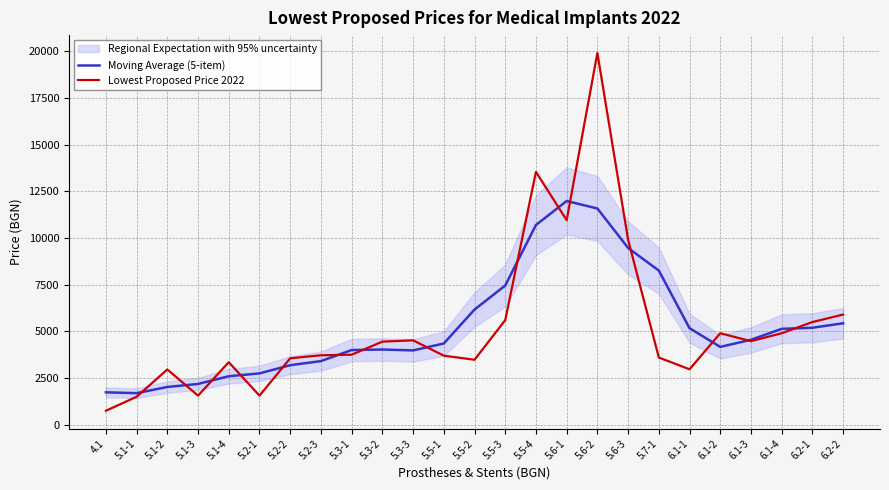

At which category is the sum across all series the highest?

5.6-2